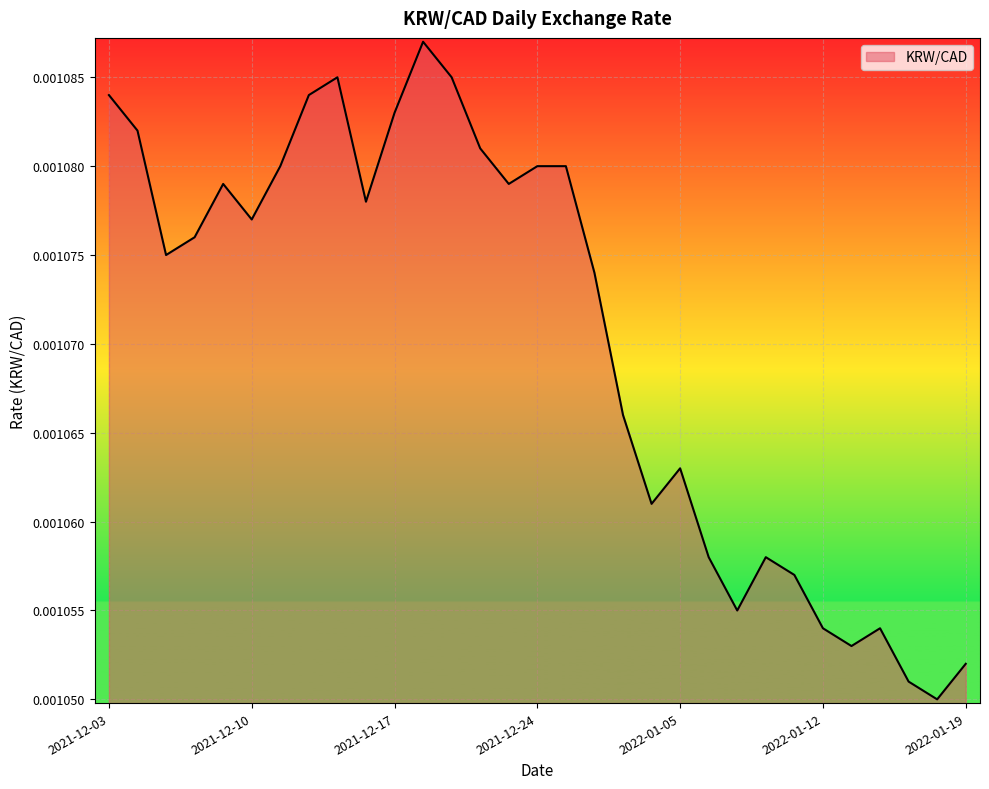

Does the chart display data point markers on the line(s)?

No